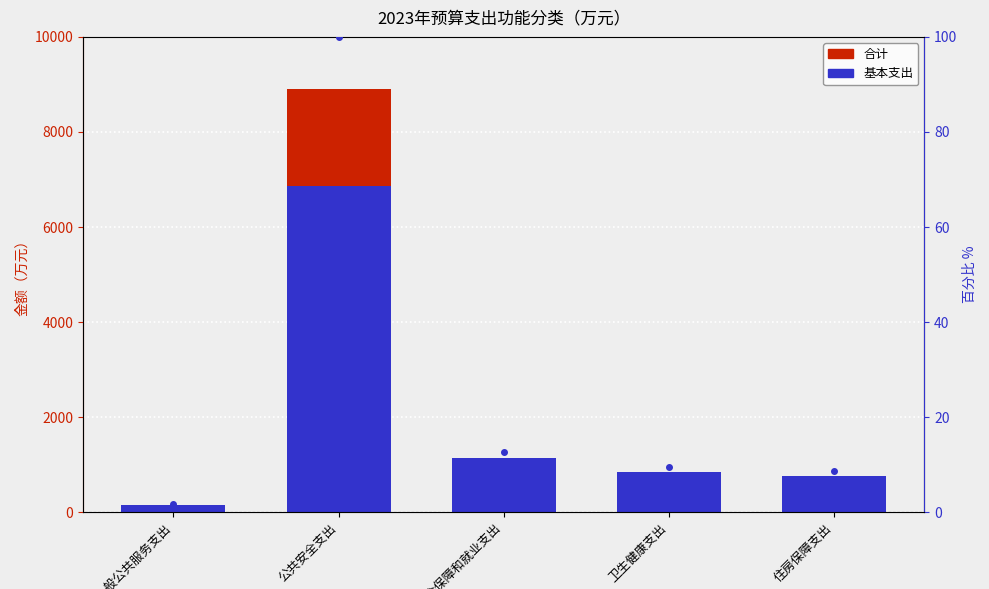

Reading left to right, extract all data points from this chart.

合计: 149.6	8906.4	1133.4	852.7	772.4
基本支出: 149.6	6854.6	1133.4	852.7	772.4
百分比: 1.7	100.0	12.7	9.6	8.7